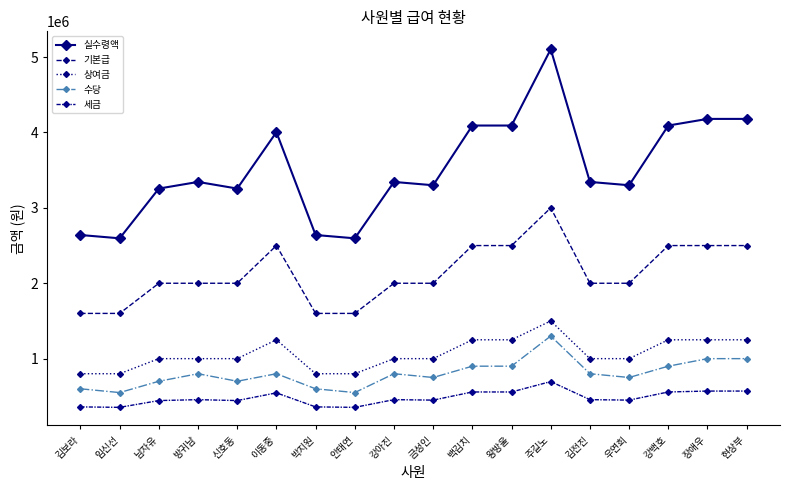

How many interior local valleys does the 실수령액 series have?

5